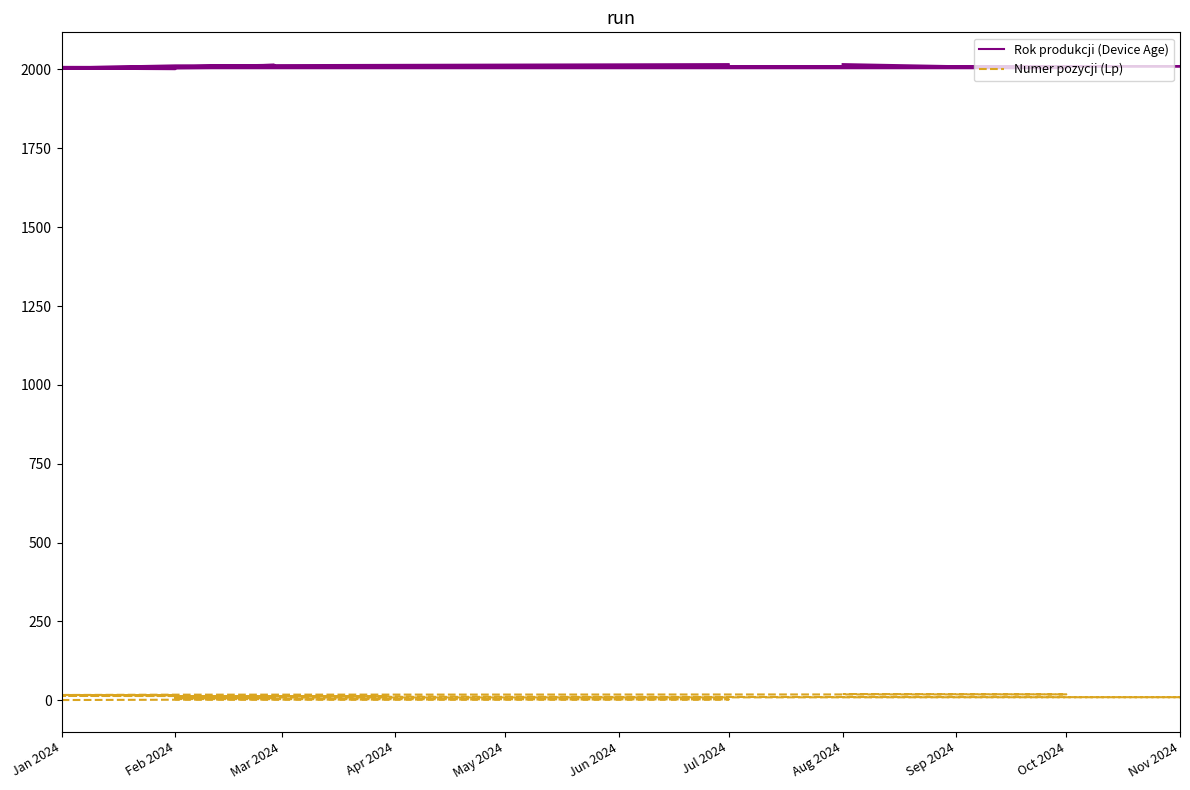

Reading left to right, extract all data points from this chart.

Rok produkcji (Device Age): 2006	2013	2017	2004	2006	2007	2015	2010	2010	2010	2010	2010	2010	2008	2007	2001	2003	2004	2004	2017
Numer pozycji (Lp): 1	2	3	4	5	6	7	8	9	10	11	12	13	14	15	16	17	18	19	20